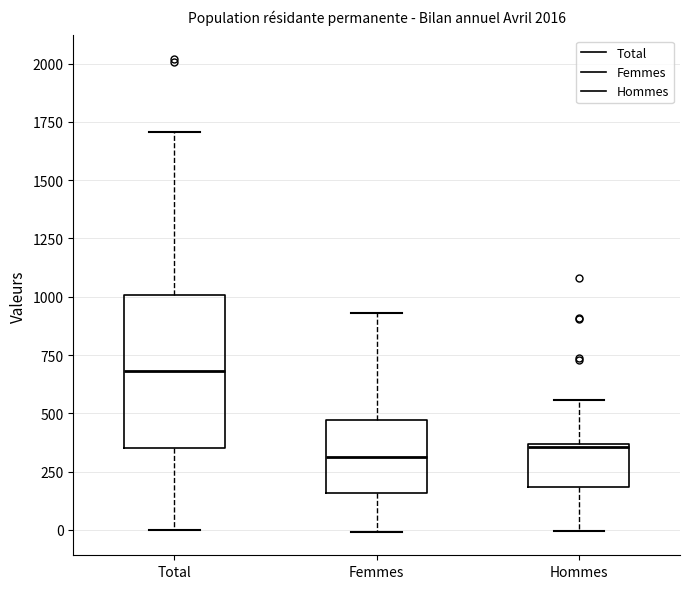

Reading left to right, transcribe this box plot: for each box, give where its median line is, the range the box spans, and where its two whiskers end, as read against the y-axis. The values are not printed on the chart, so give them approximately, as read against the axis.

Total: median 700, box 350 to 1000, whiskers 0 to 1700
Femmes: median 300, box 150 to 450, whiskers 0 to 950
Hommes: median 350, box 200 to 350, whiskers 0 to 550